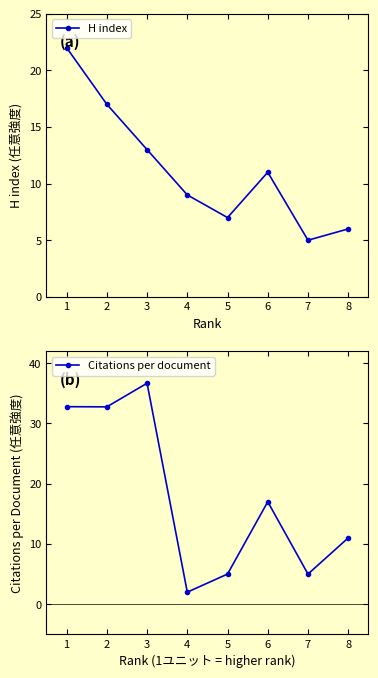

Is the value of Citations per document at 6 greater than the value of H index at 8?

Yes